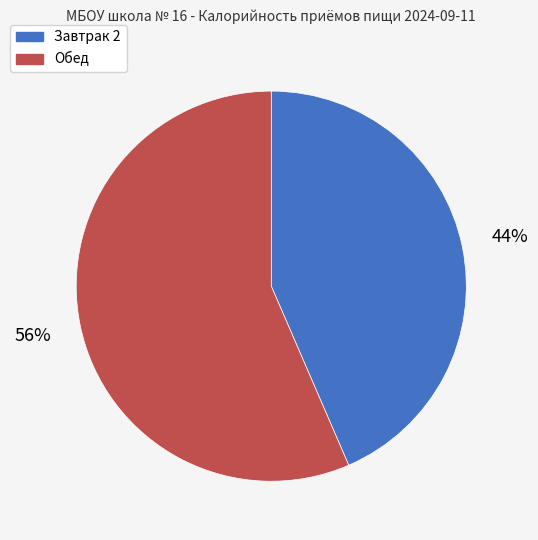

Between Обед and Завтрак 2, which is larger?

Обед